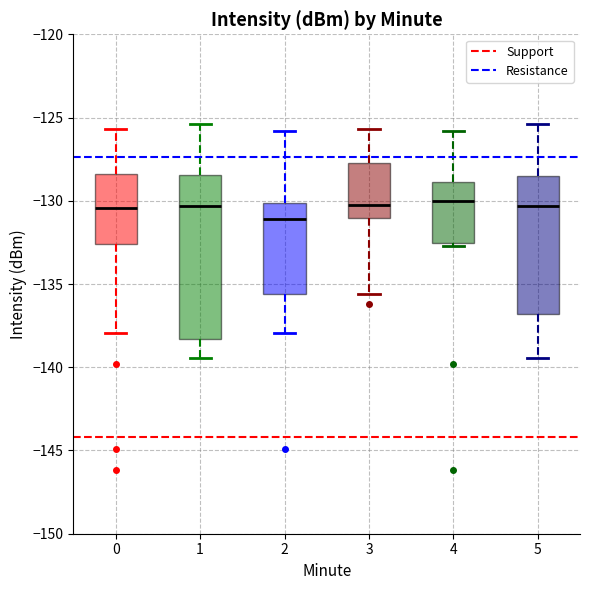

Comparing the boxes themselves (not the whiskers), which one is the tallest?

1